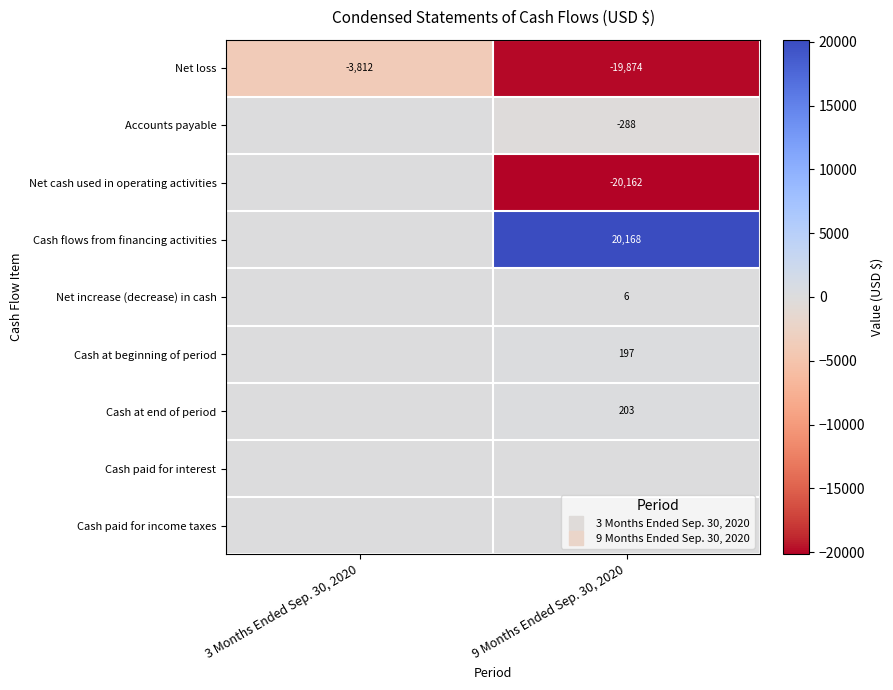

The Net cash used in operating activities series shows -20162 at 9 Months Ended Sep. 30, 2020. True or false?

True